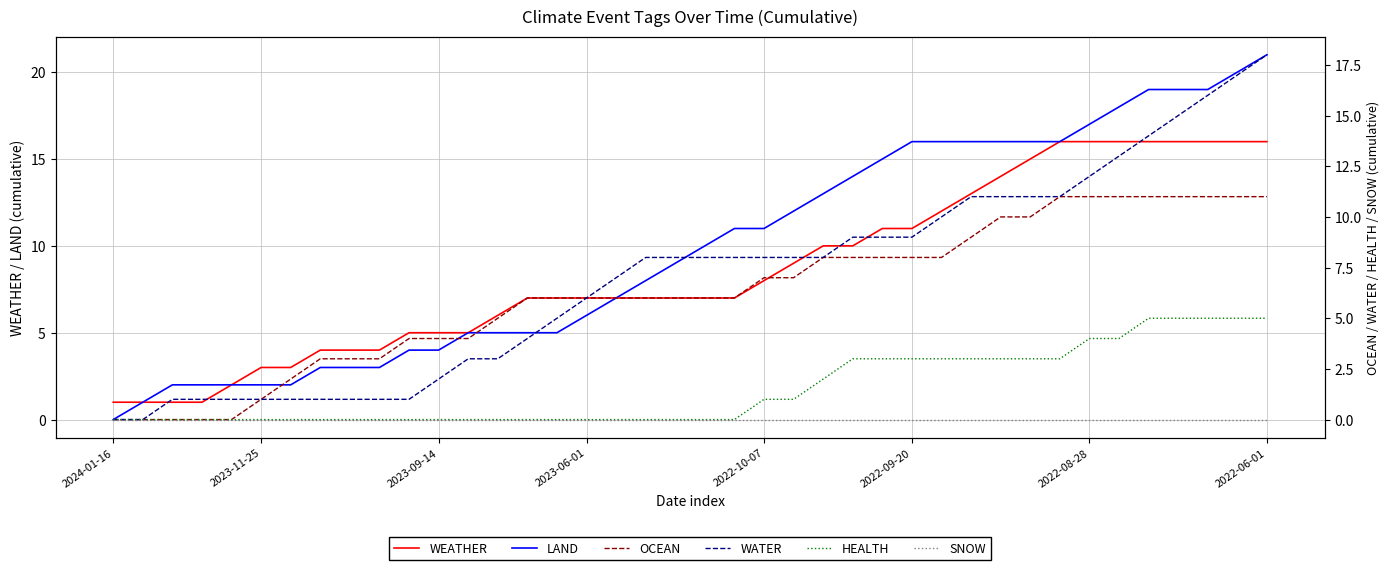

Which category has the highest value in the LAND series?

2022-06-01